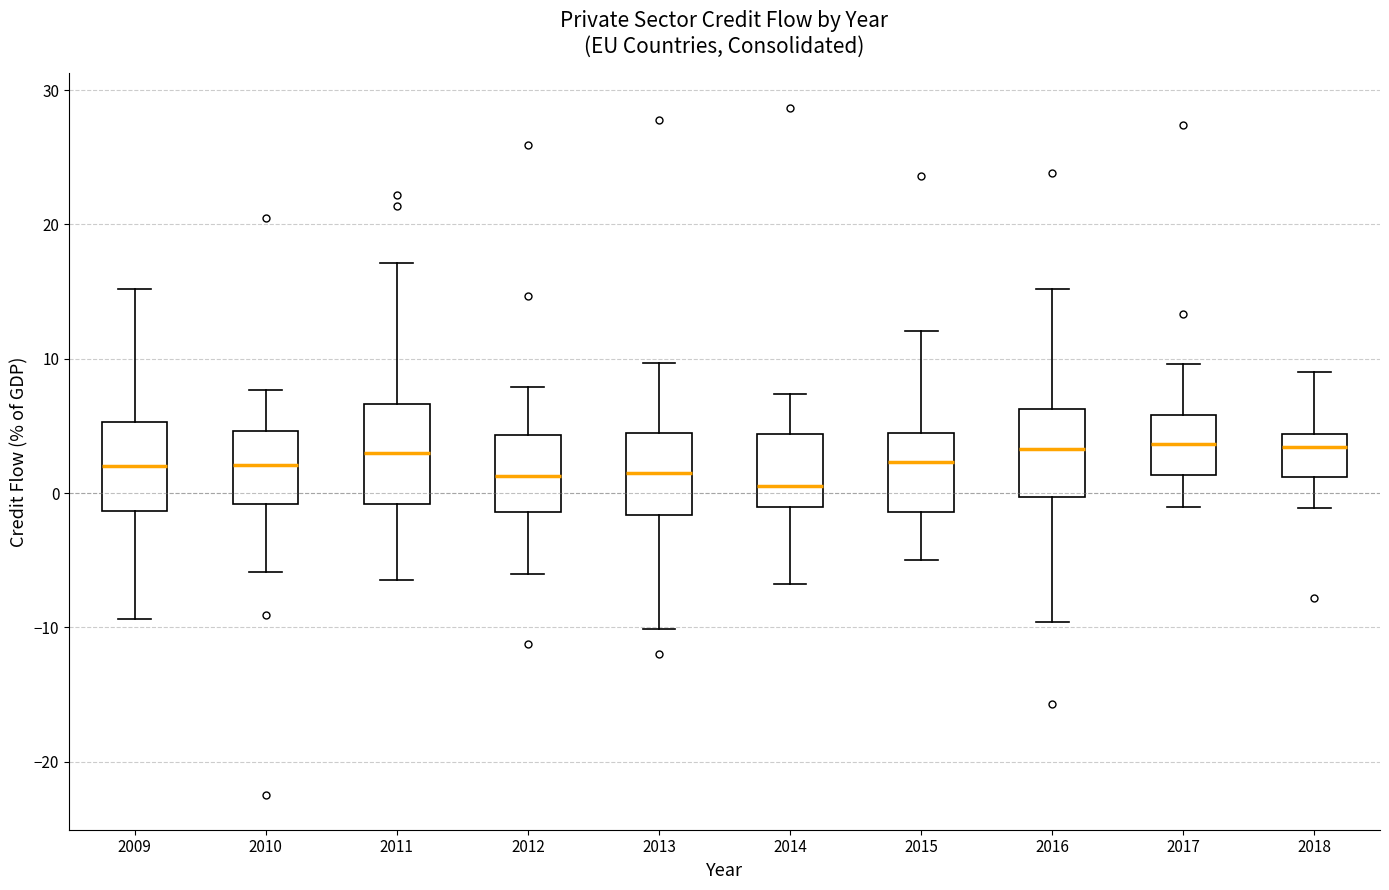

Reading left to right, read every box against the y-axis: the position of its median line, the range the box covers, and the ends of its whiskers. The values are not printed on the chart, so give them approximately, as read against the axis.

2009: median 2, box -1 to 5, whiskers -9 to 15
2010: median 2, box -1 to 5, whiskers -6 to 8
2011: median 3, box -1 to 7, whiskers -6 to 17
2012: median 1, box -1 to 4, whiskers -6 to 8
2013: median 2, box -2 to 4, whiskers -10 to 10
2014: median 1, box -1 to 4, whiskers -7 to 7
2015: median 2, box -1 to 4, whiskers -5 to 12
2016: median 3, box 0 to 6, whiskers -10 to 15
2017: median 4, box 1 to 6, whiskers -1 to 10
2018: median 3, box 1 to 4, whiskers -1 to 9